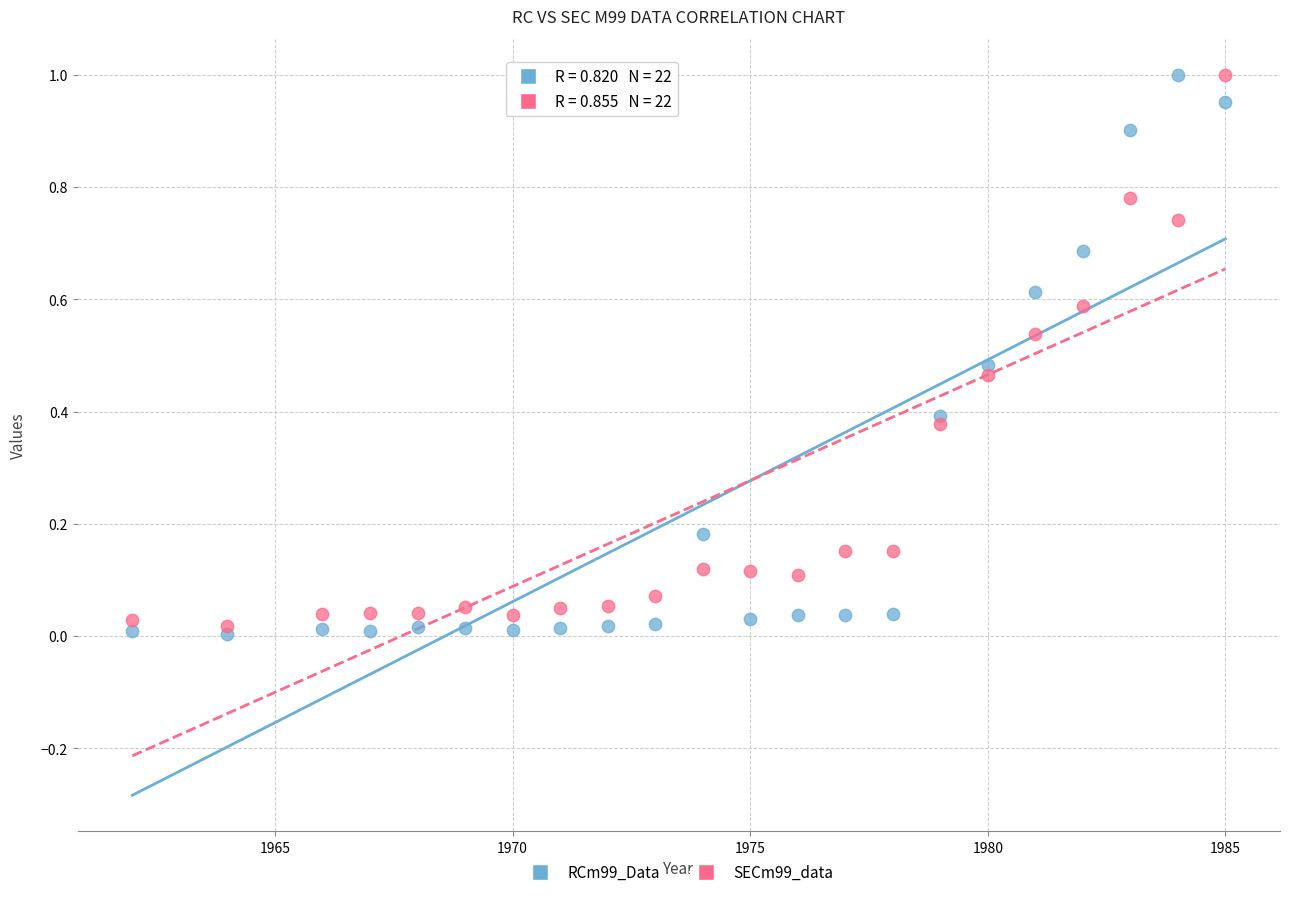

Which series has the widest spread of Y values?

RCm99_Data